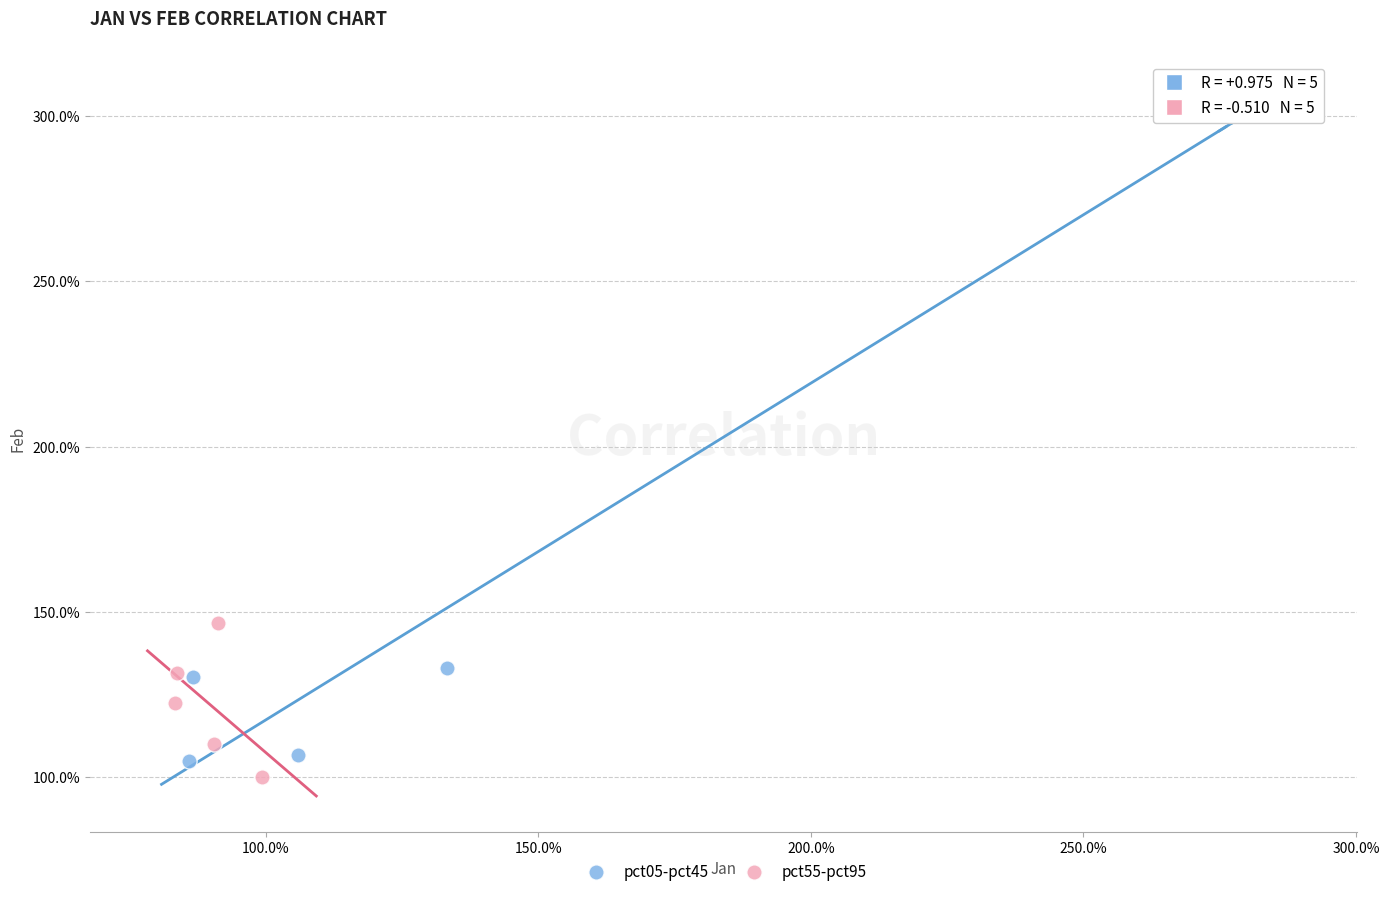

Which series reaches the maximum Y coordinate?

pct05-pct45